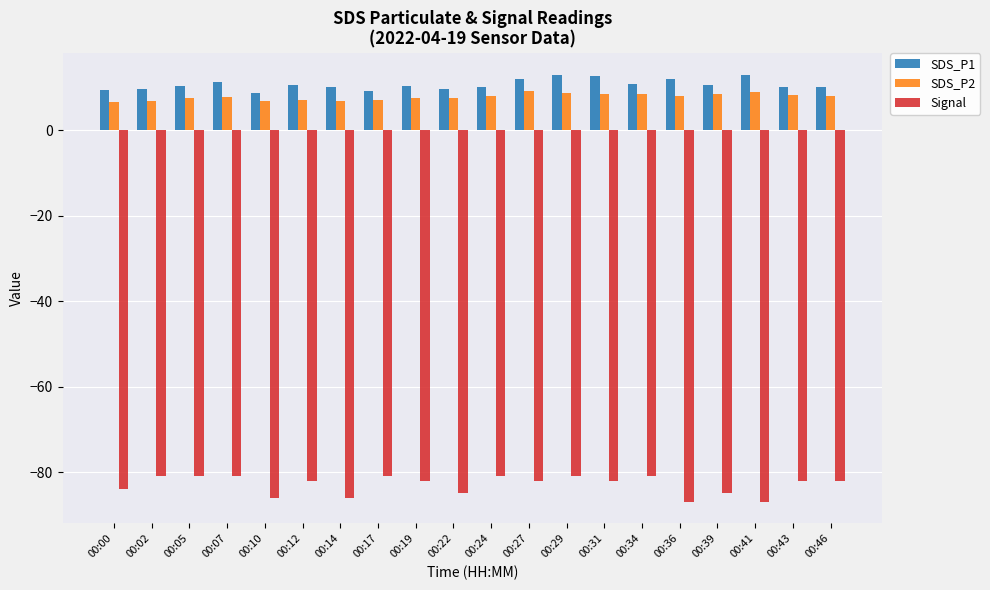

Which series has the largest range (max minus min)?

Signal